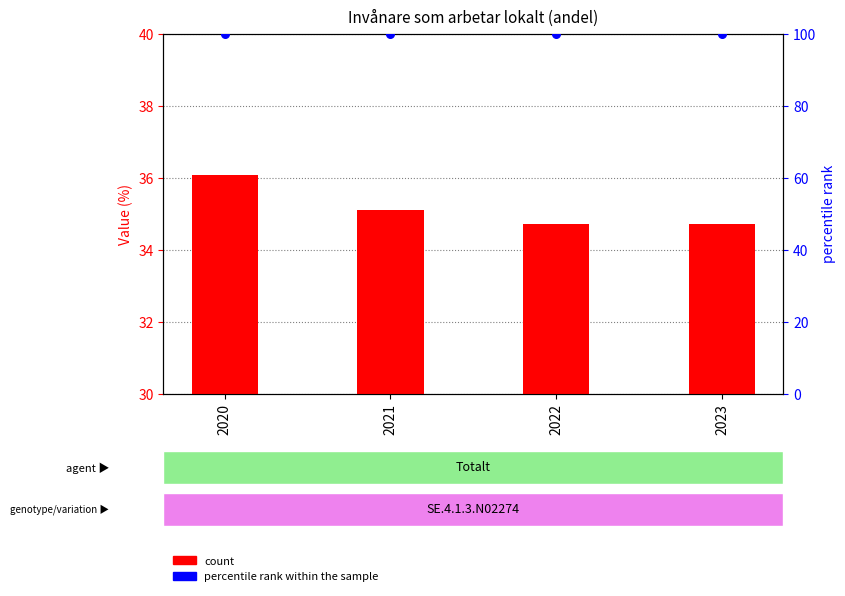

At how many categories does at least one series exceed 52?

4